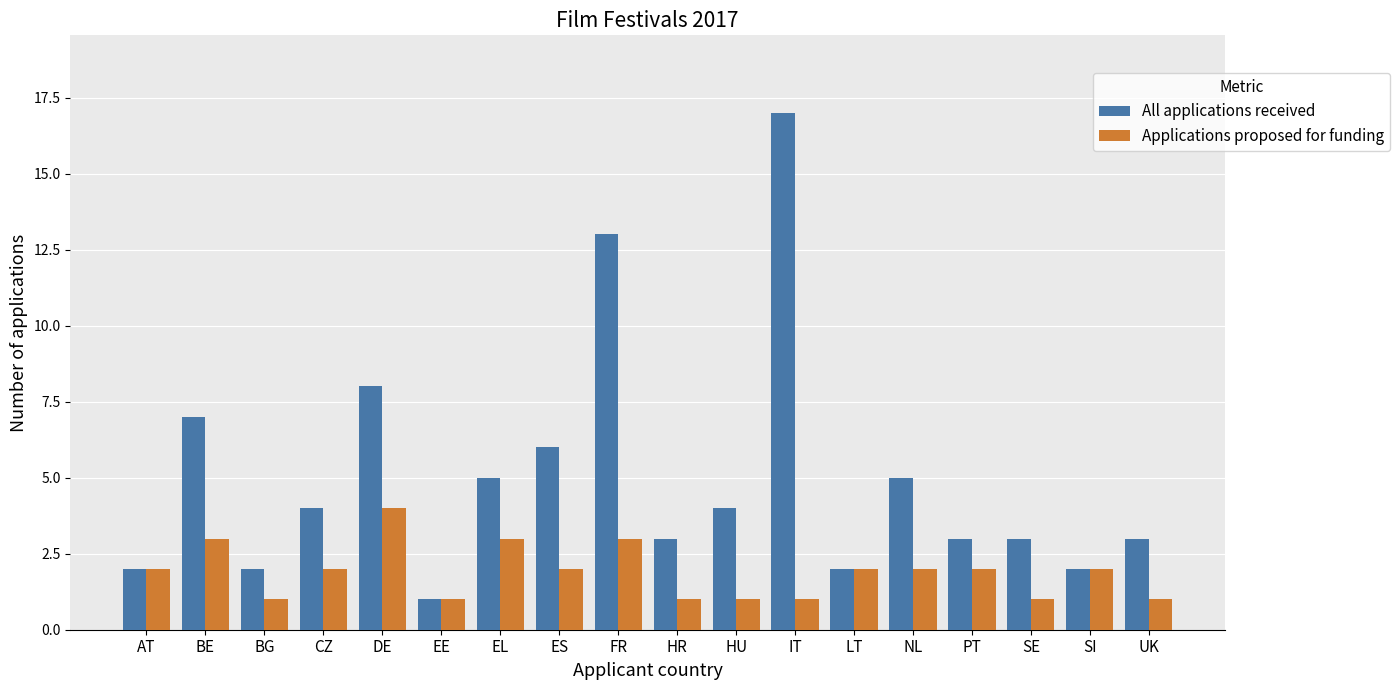

What is the label of the 9th bar from the right?

HR